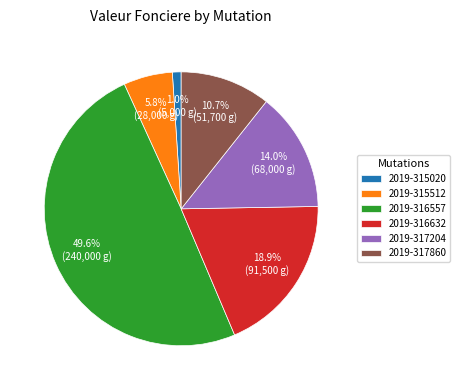

Is 2019-317204 the majority of the pie?

No